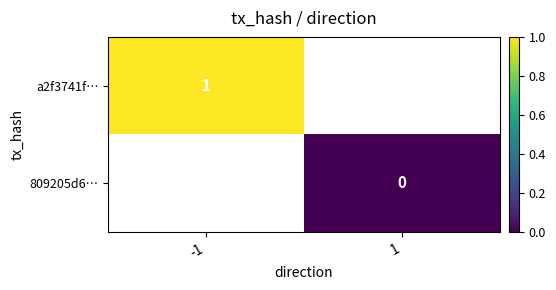

Is the value of a2f3741f… at -1 greater than the value of 809205d6… at 1?

Yes